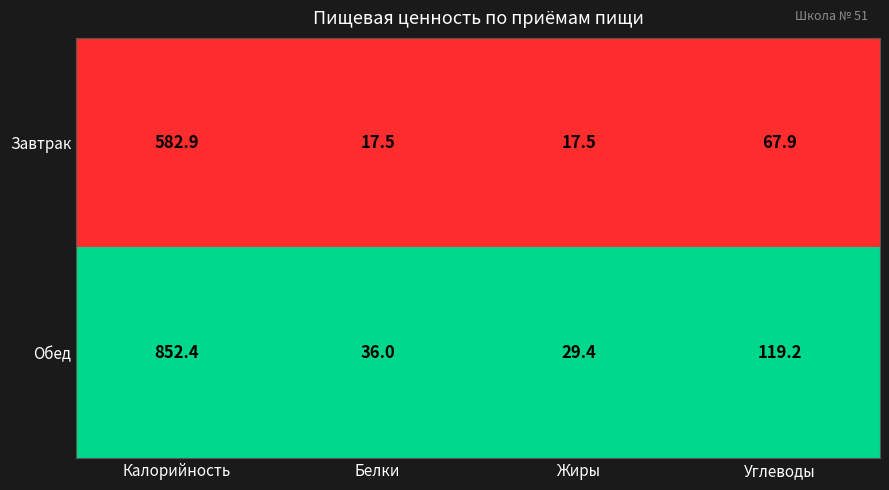

What is the difference between the highest and lowest values at Жиры?

11.9